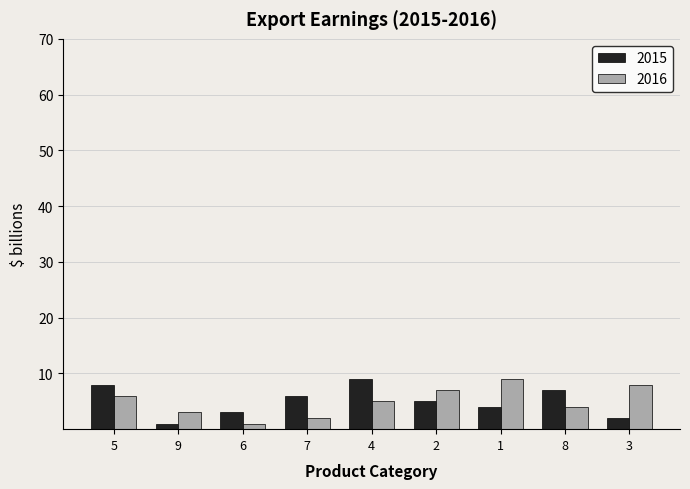

Is the value of 2015 at 8 greater than the value of 2016 at 1?

No